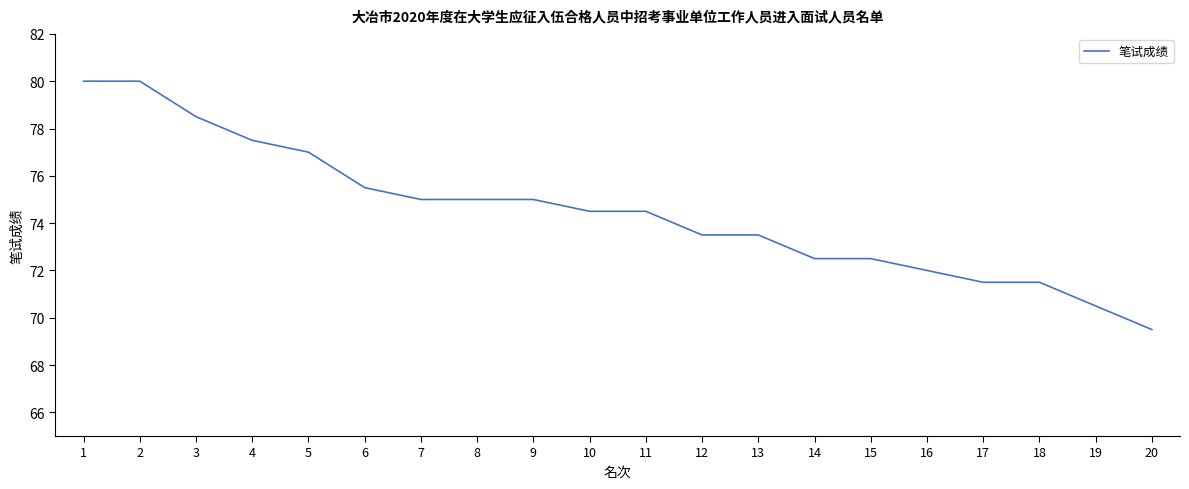

Reading right to left, extract all data points from this chart.

20=69.5	19=70.5	18=71.5	17=71.5	16=72.0	15=72.5	14=72.5	13=73.5	12=73.5	11=74.5	10=74.5	9=75.0	8=75.0	7=75.0	6=75.5	5=77.0	4=77.5	3=78.5	2=80.0	1=80.0